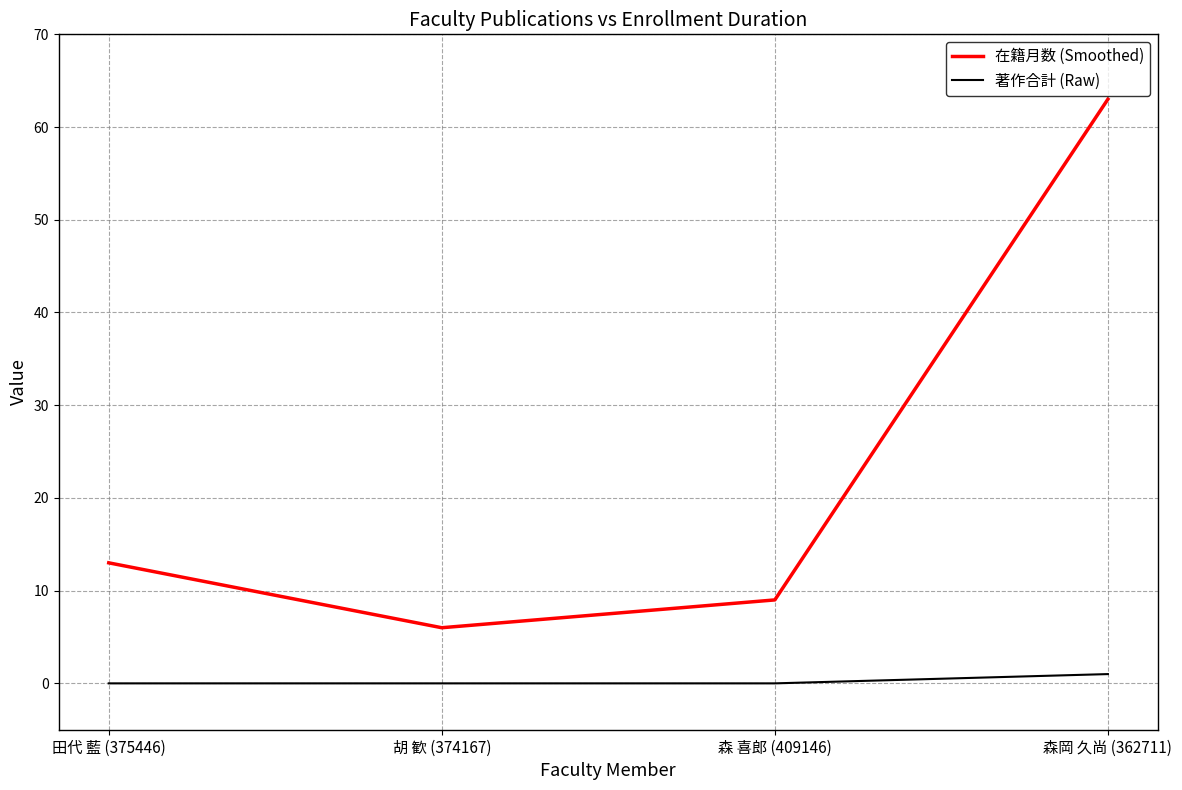

True or false: 著作合計 (Raw) has more than 1 points higher than both neighbors.

False